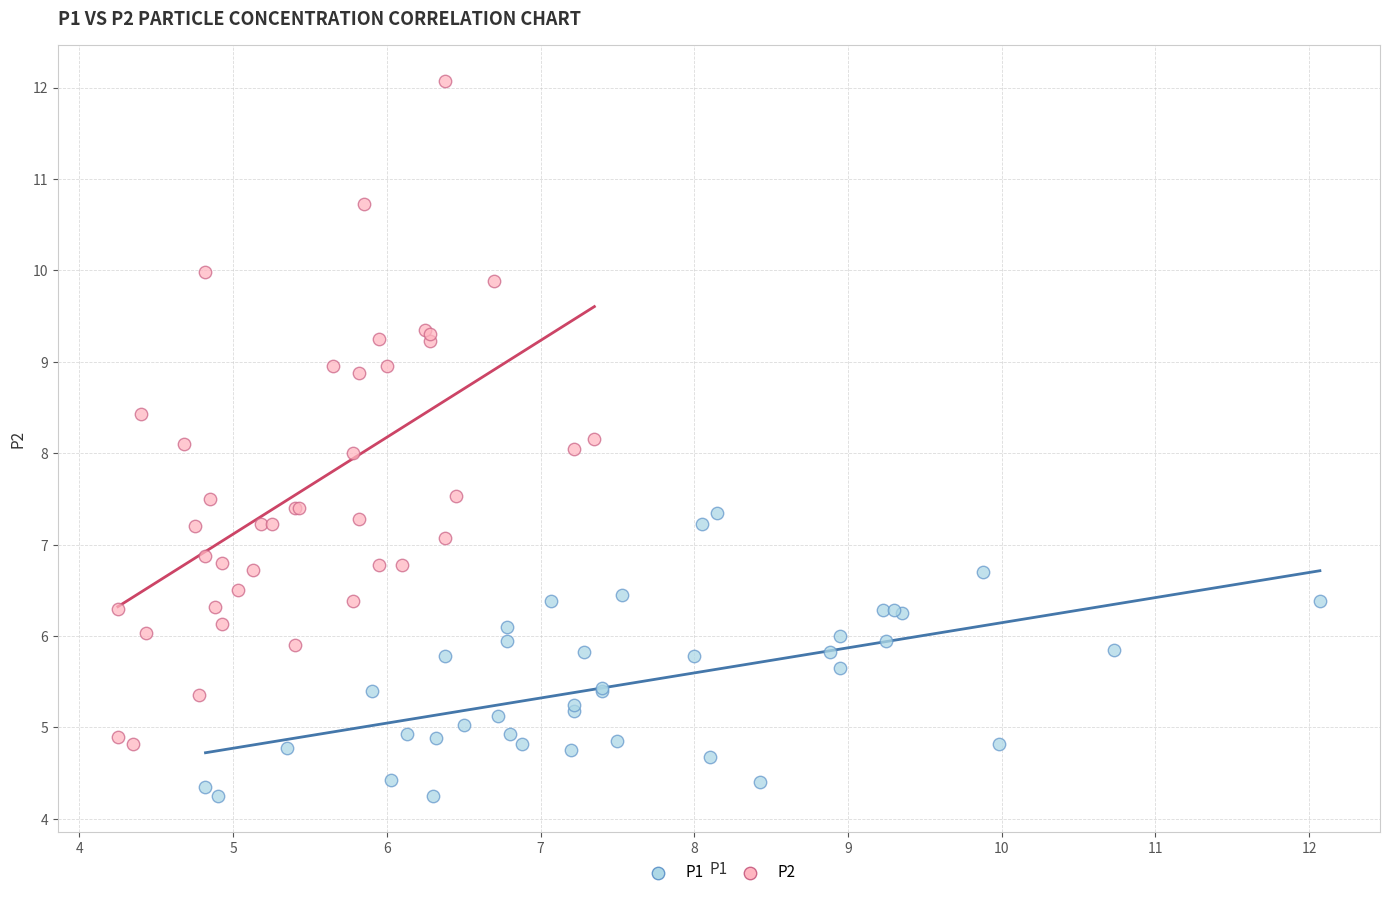

Which series contains the highest Y value?

P2